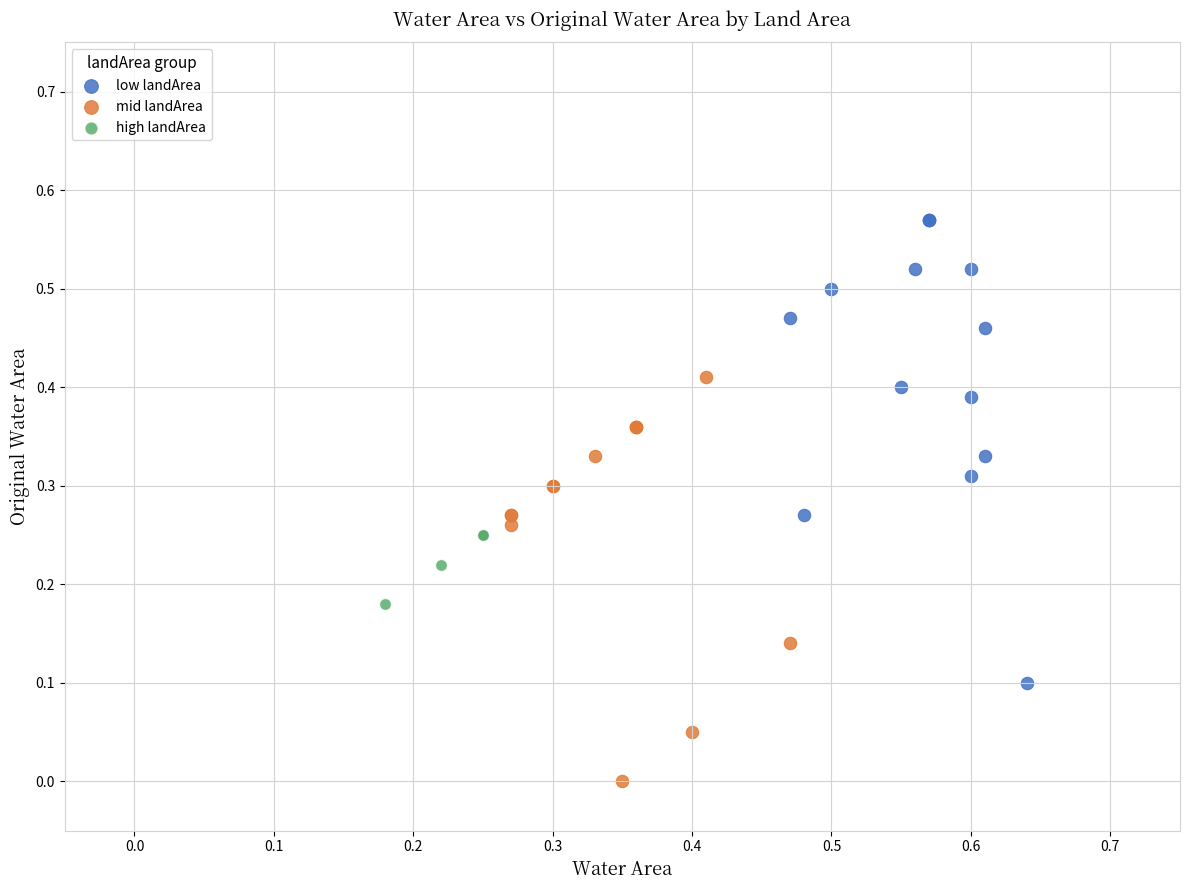

Which series contains the lowest Y value?

mid landArea